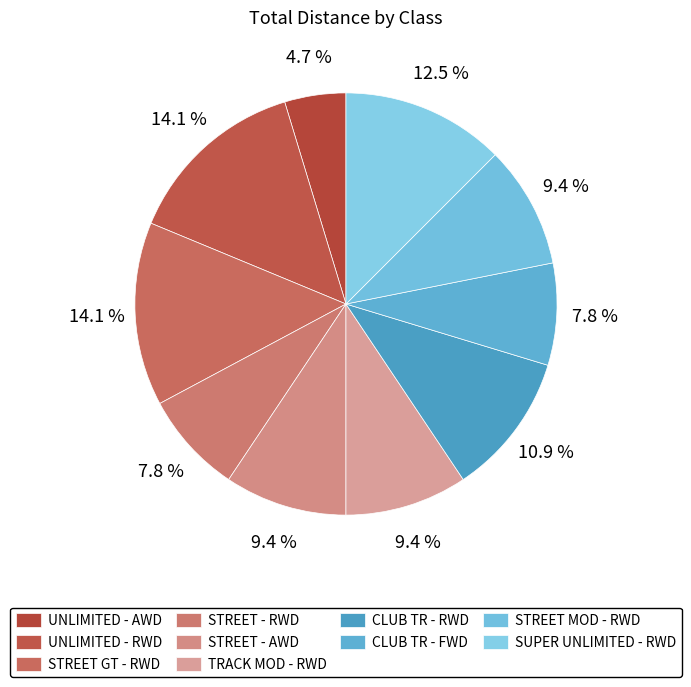

To the nearest percent, what is the combined percentage of TRACK MOD - RWD and STREET - RWD?

17%